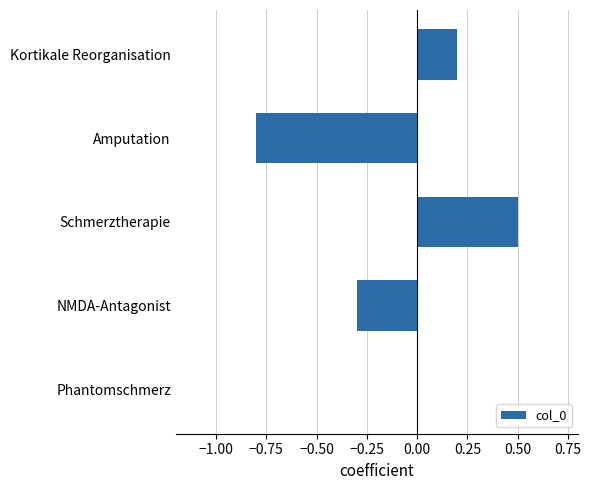

What is the maximum value shown in the chart?

0.5